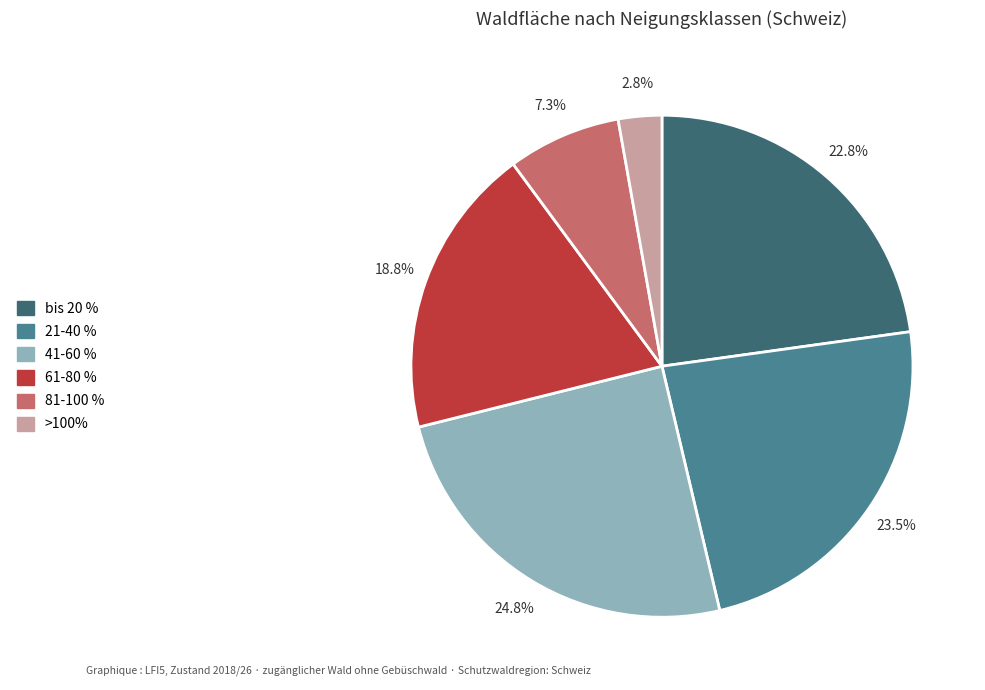

Does 21-40 % account for over 50% of the chart?

No